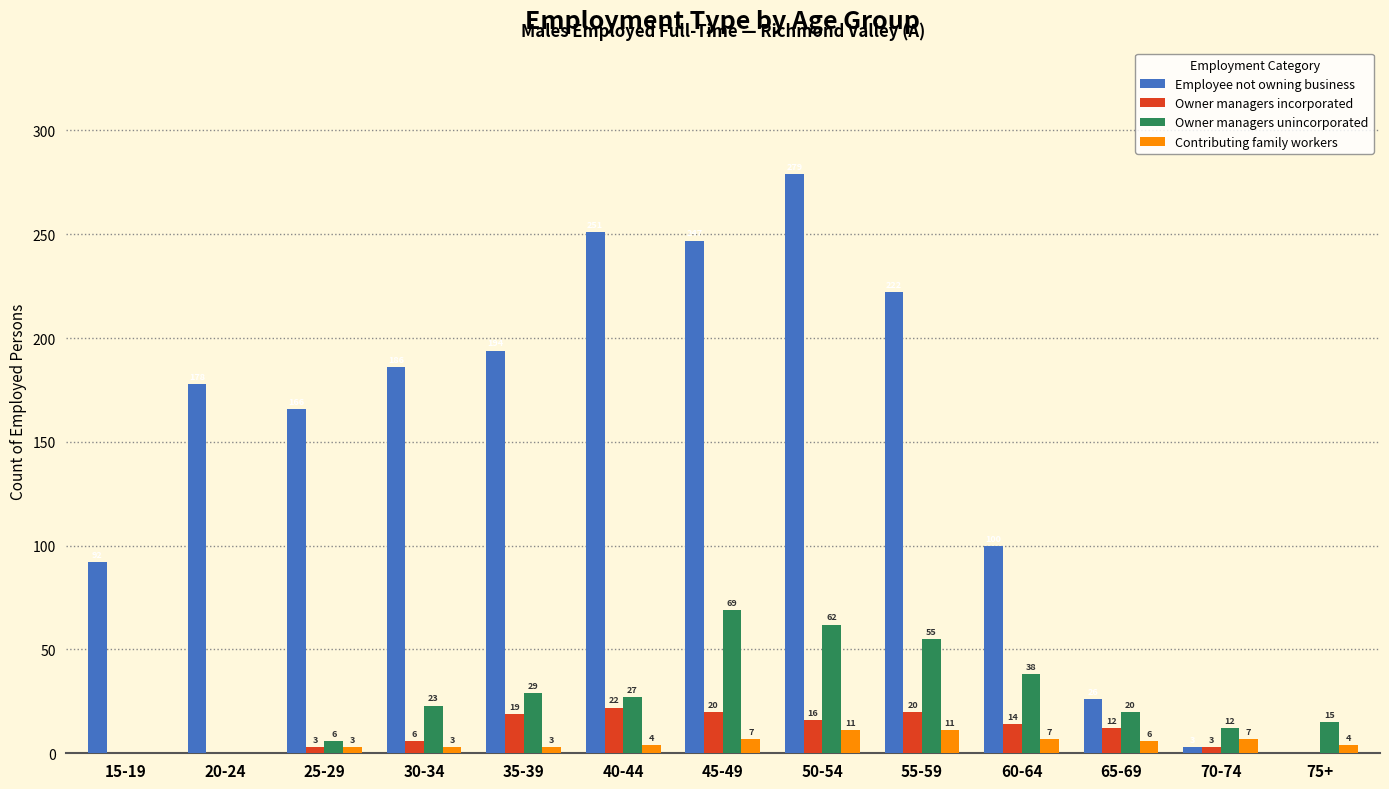

What is the approximate value of Employee not owning business at 45-49, to the nearest 5?

245